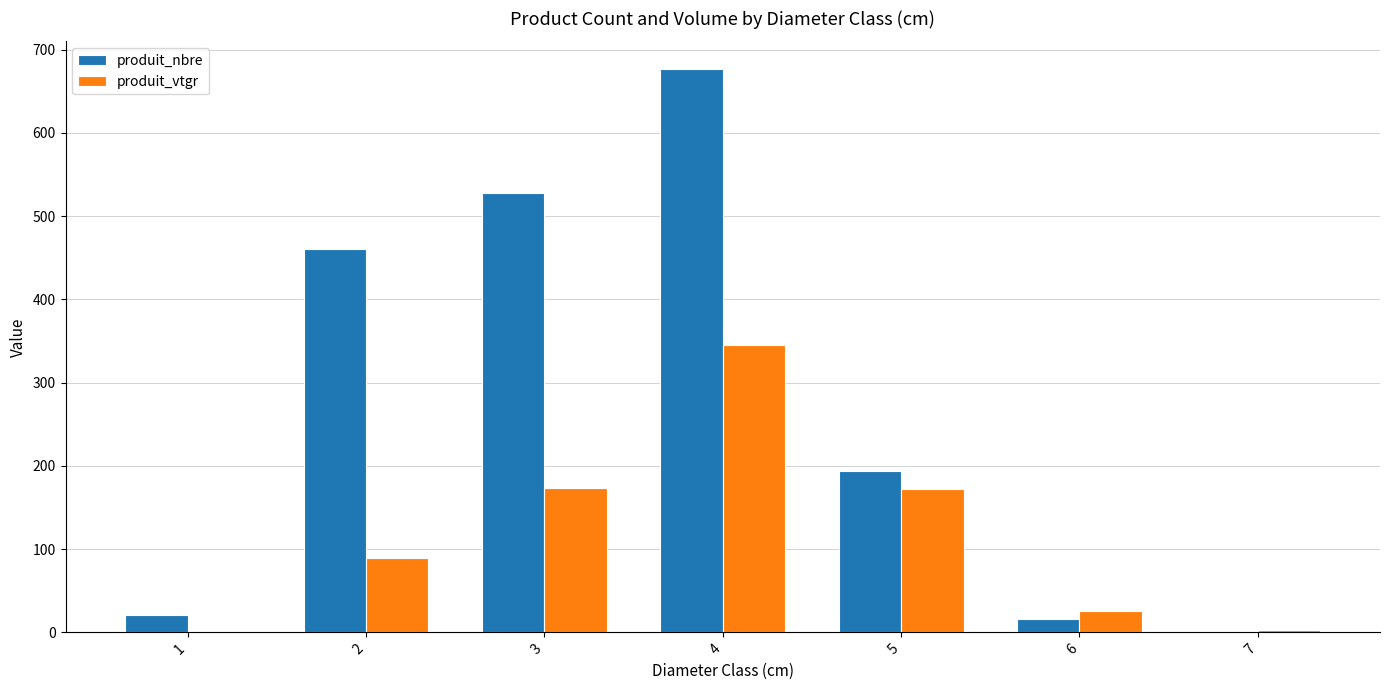

Which series has the largest total across all categories?

produit_nbre